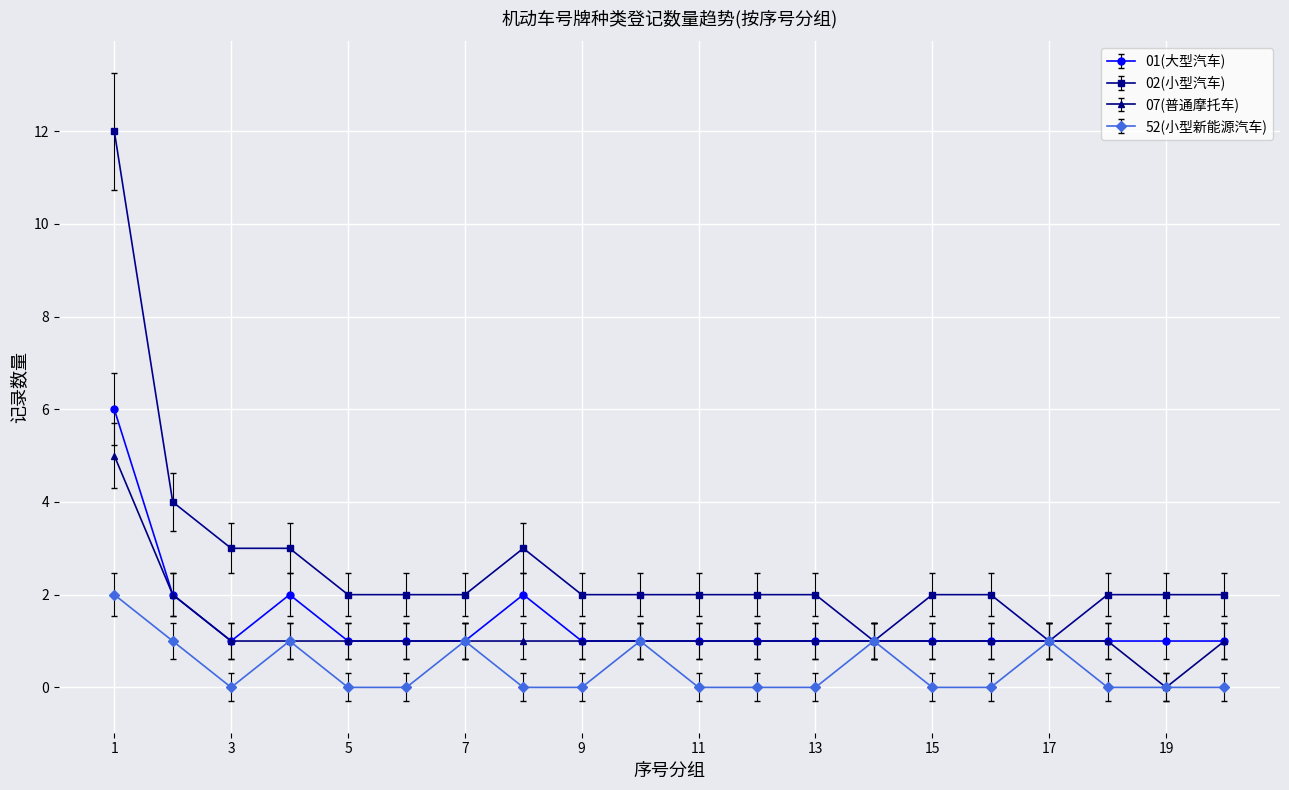

How many lines are shown in the chart?

4